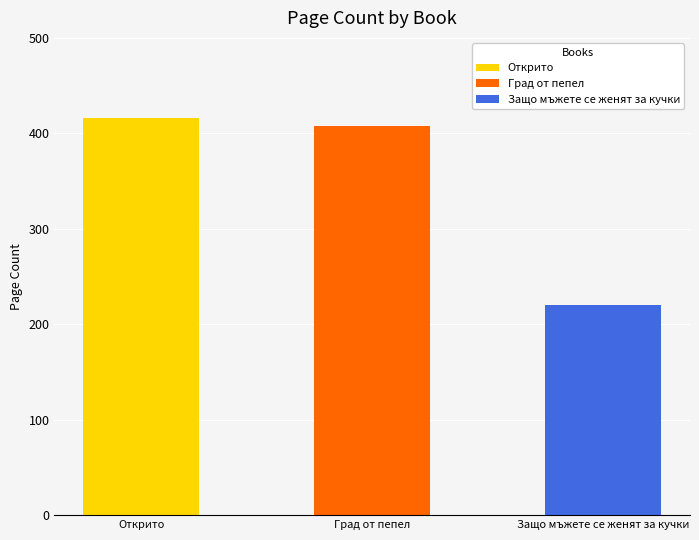

What is the maximum value shown in the chart?

416